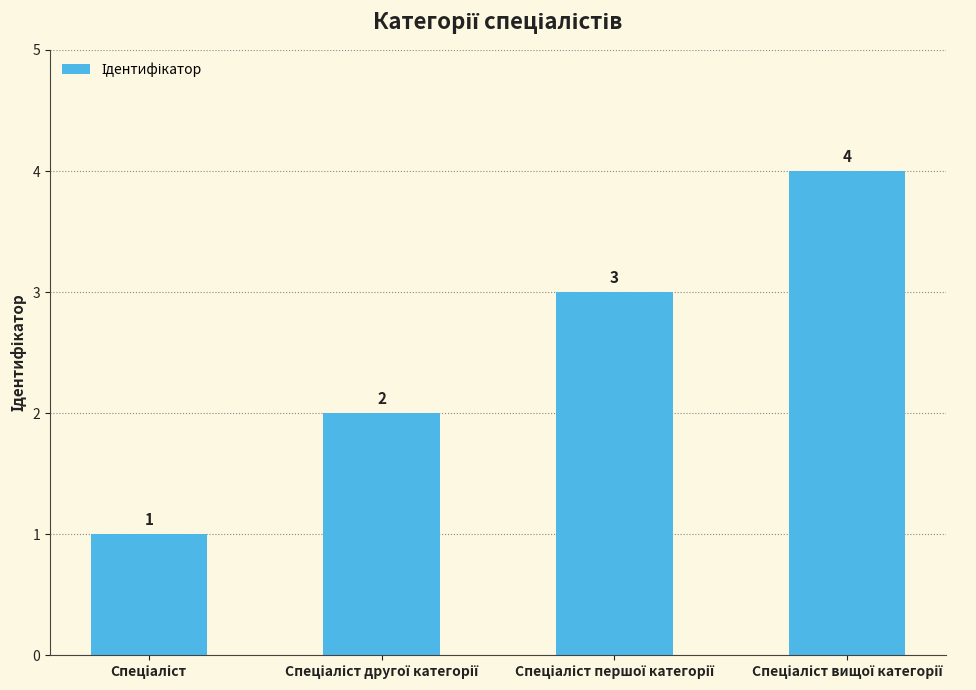

Are the bars grouped side by side (vs. stacked)?

No